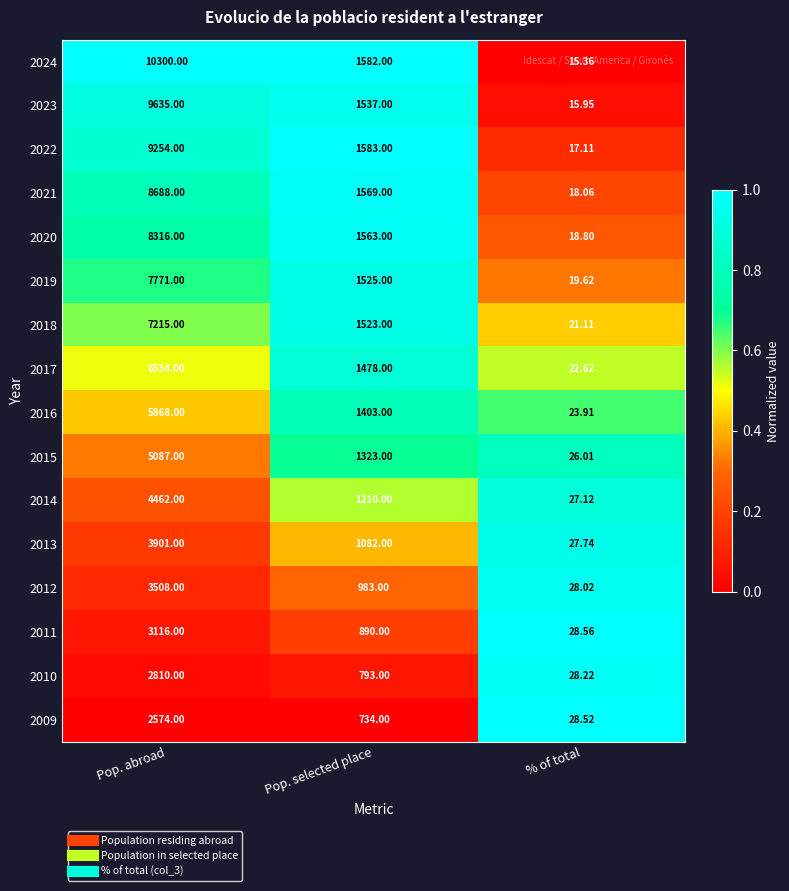

How many distinct data groups are displayed?

16